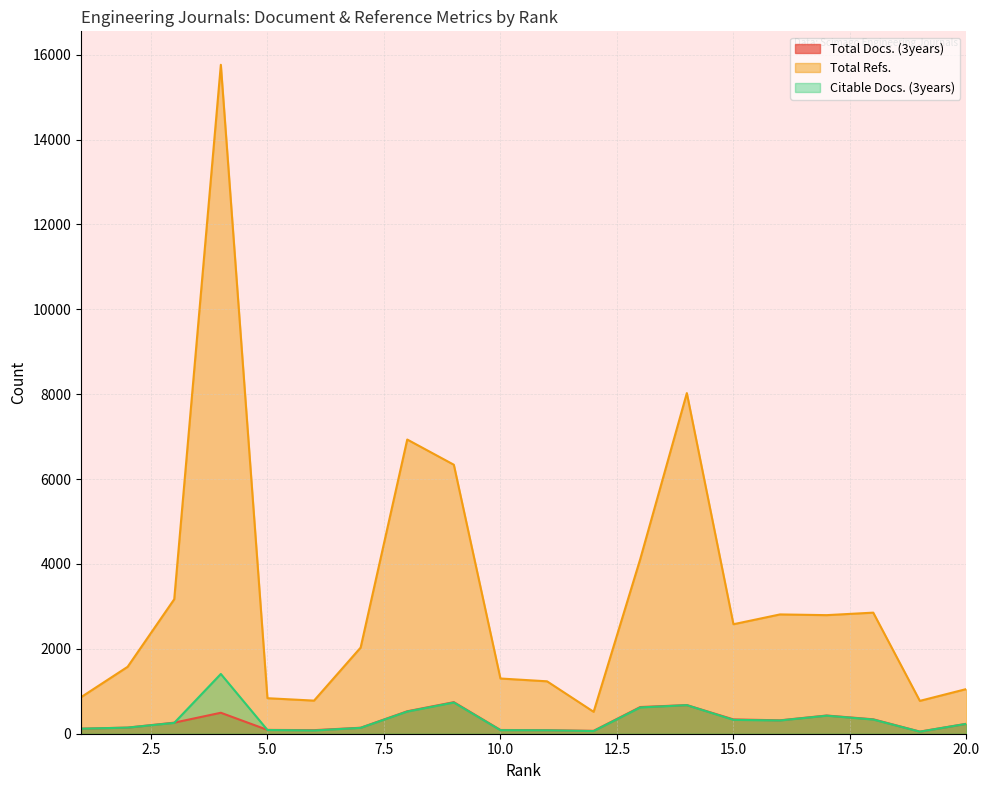

Which category has the highest value across all series?

4